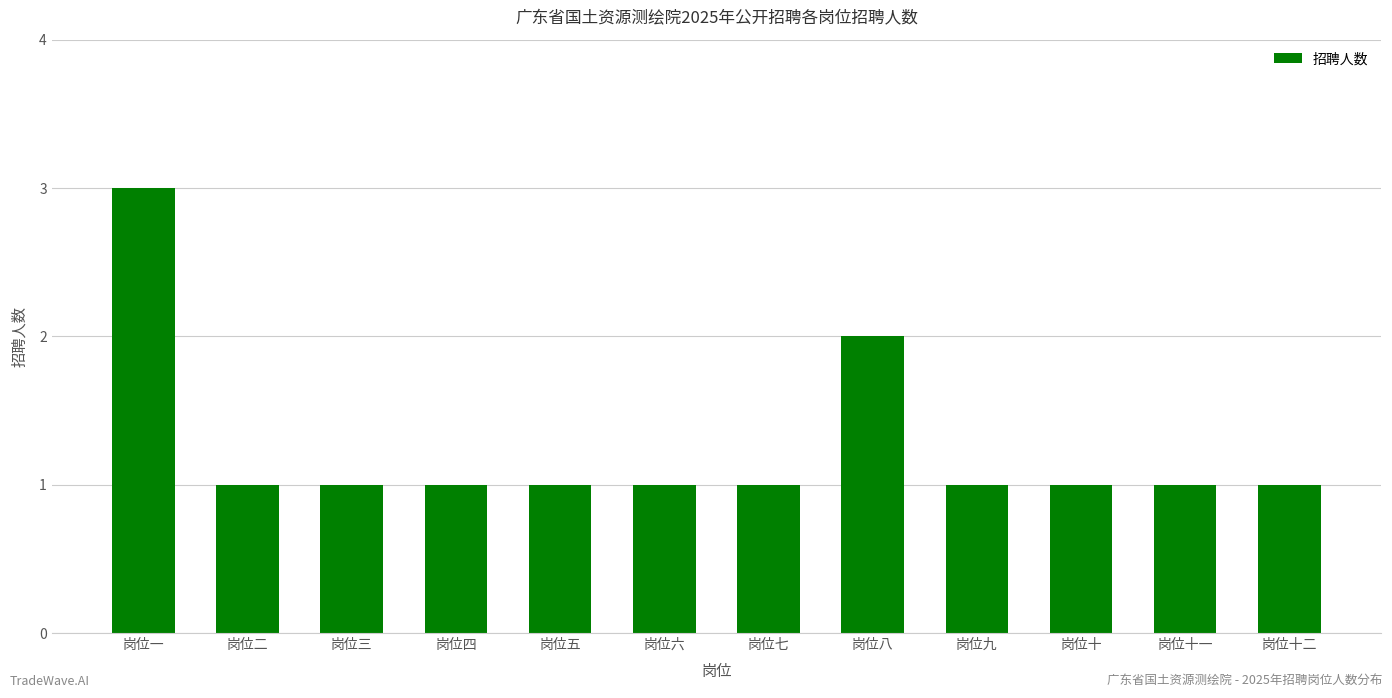

Is it true that the value at 岗位十 is 2?

False